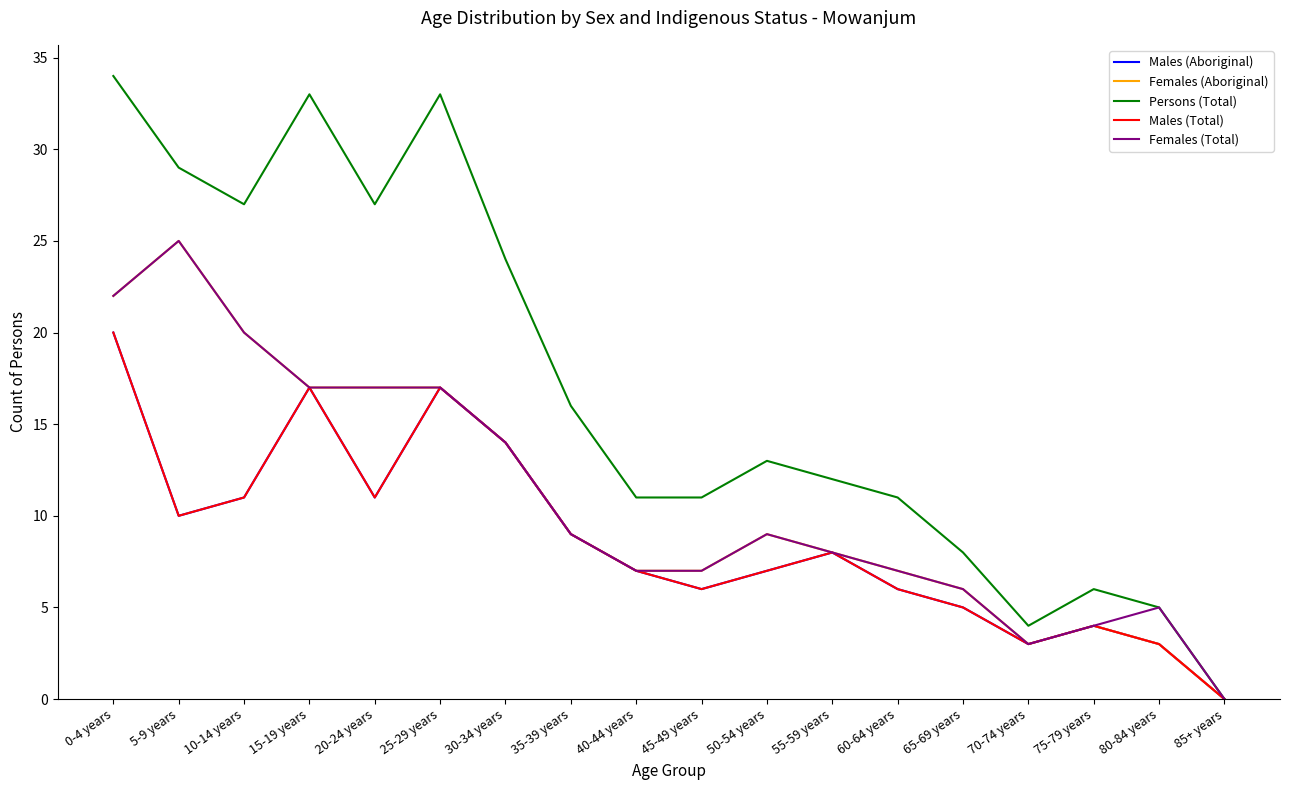

How many interior local peaks does the Persons (Total) series have?

4